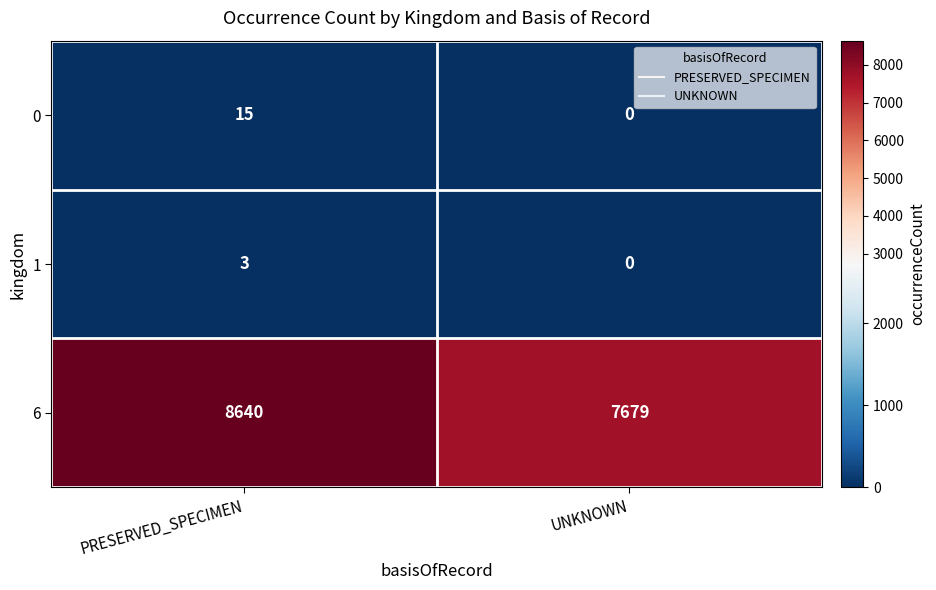

Rank the series by their maximum value, from highest to lowest.

6, 0, 1